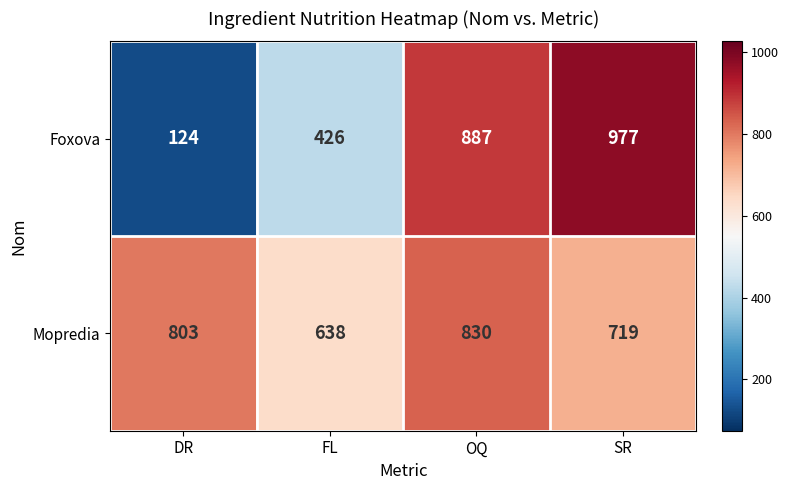

Which series changed the most between FL and SR?

Foxova